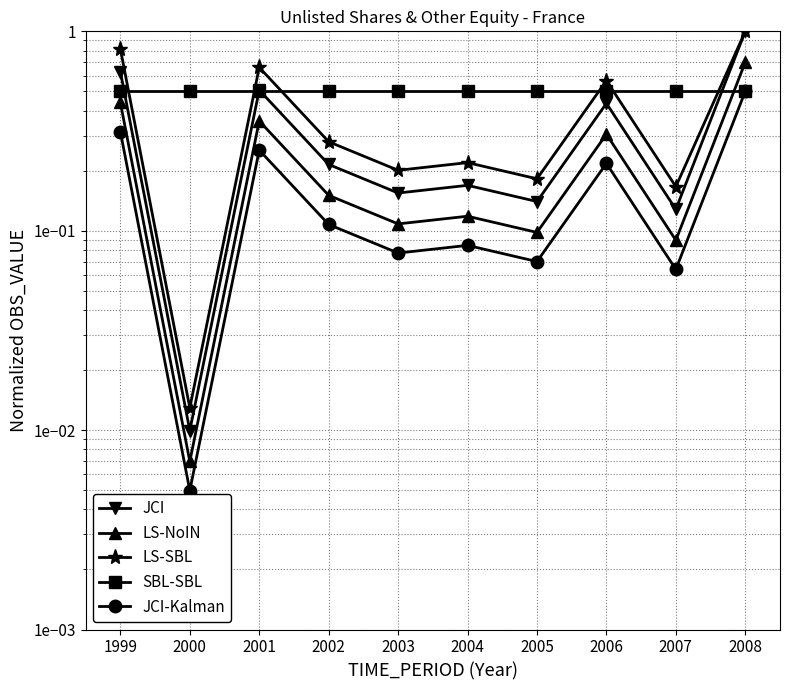

What is the difference between the maximum and second lowest values in the JCI-Kalman series?

0.4